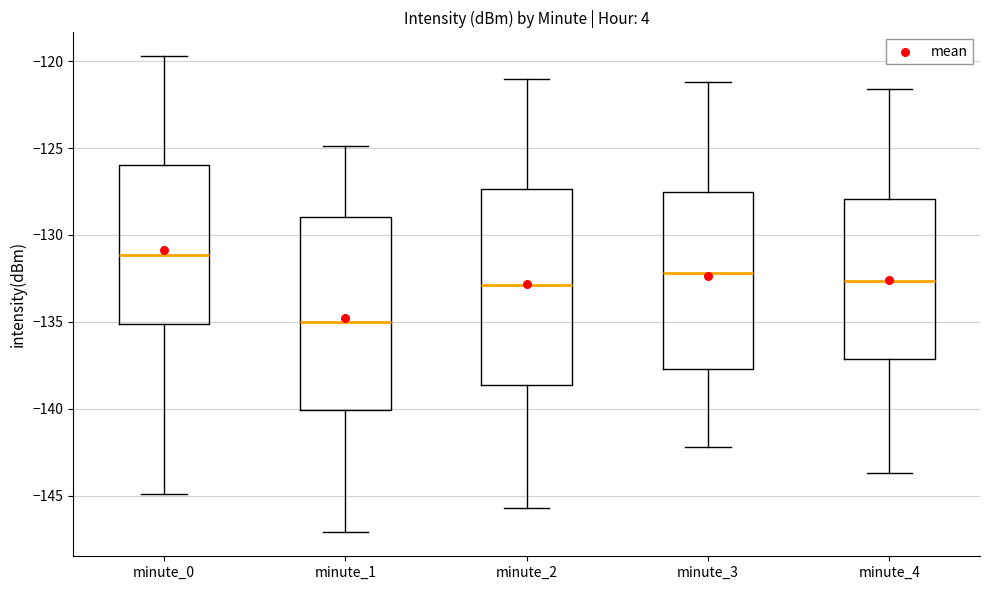

Which box has the highest median line?

minute_0